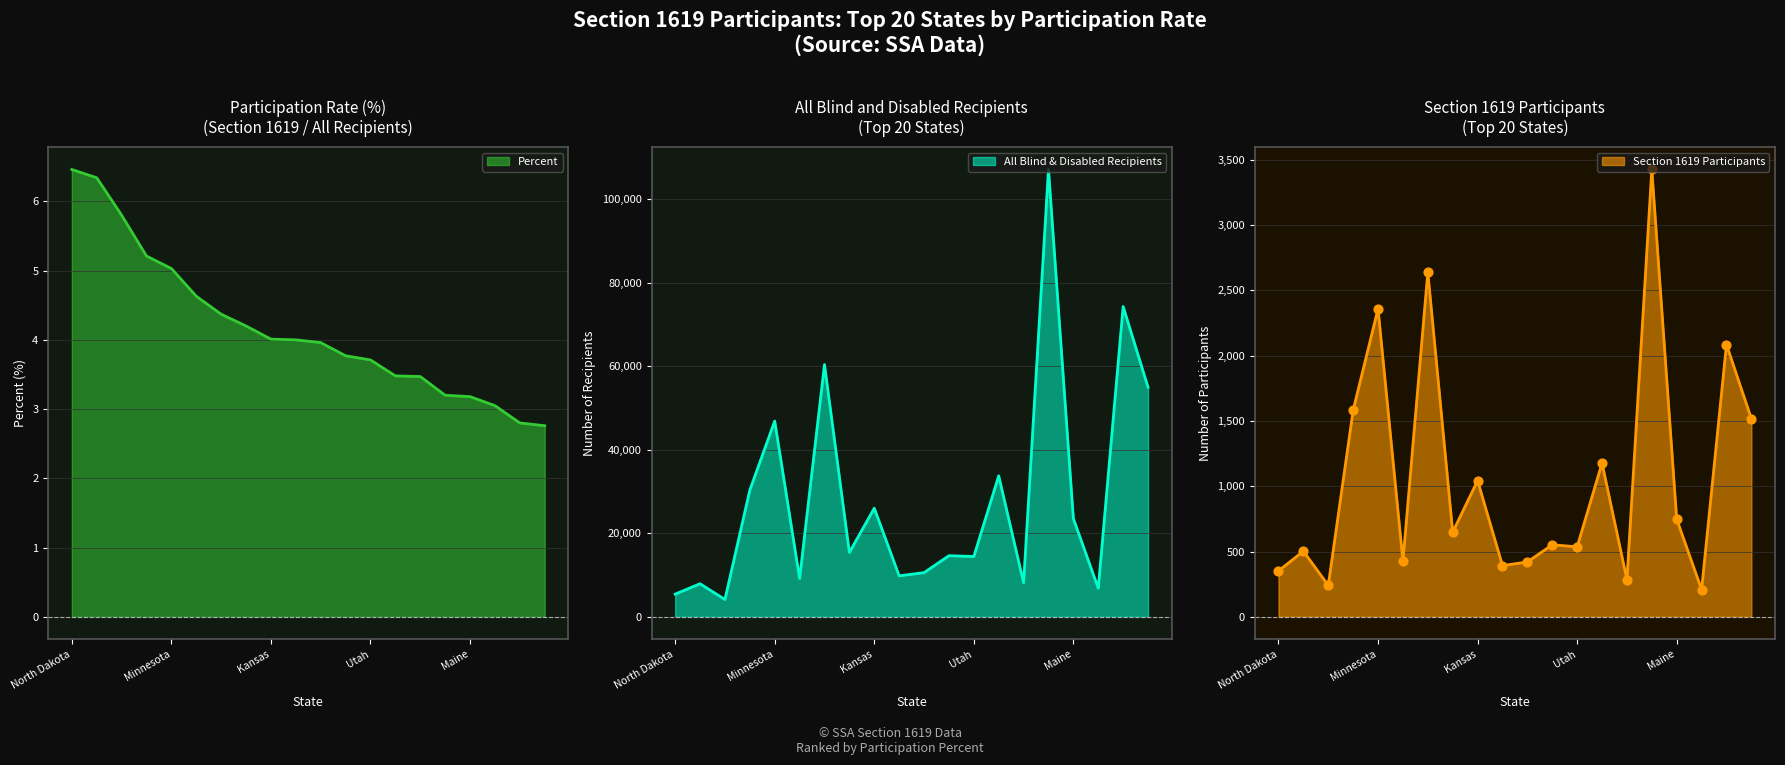

Is the value of Section 1619 Participants at Delaware greater than the value of Percent at South Dakota?

Yes